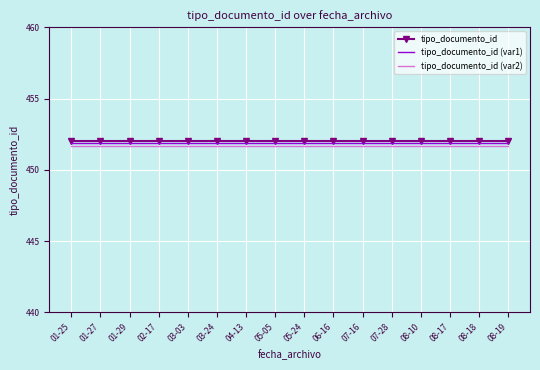

What position from the left is 03-24?

6